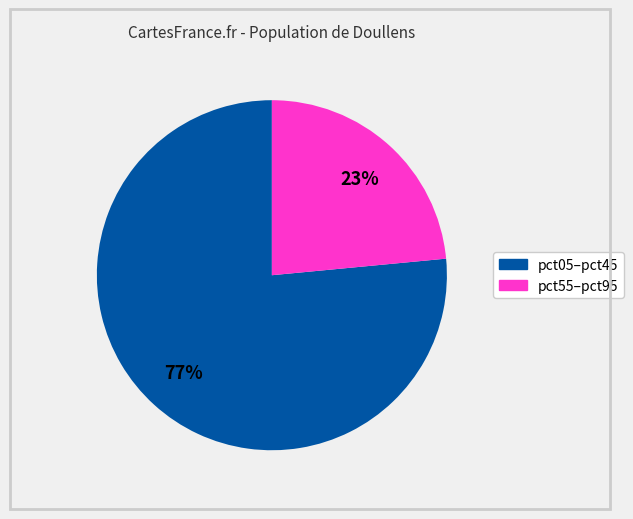

How many segments does this pie chart have?

2